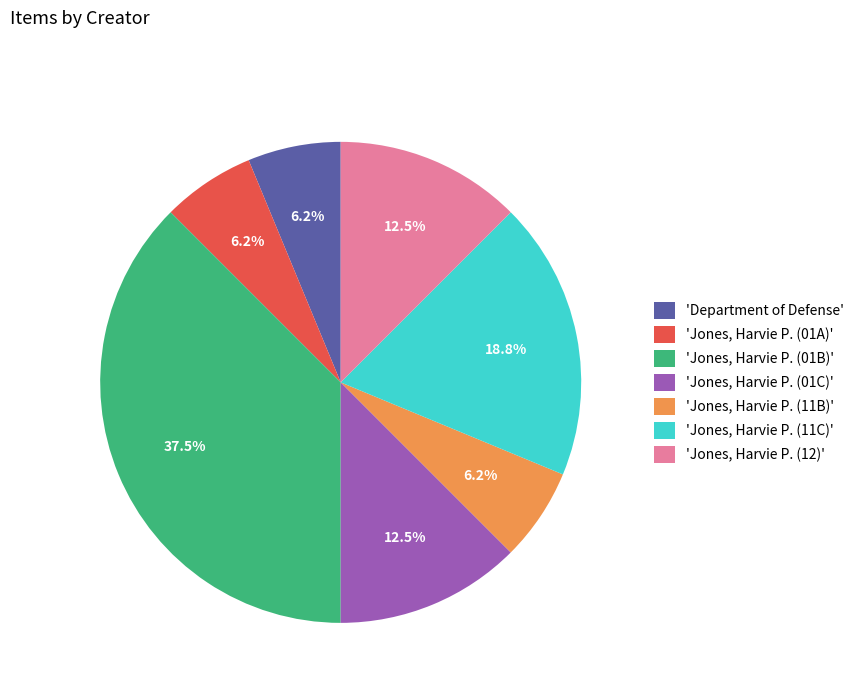

Which category has the biggest portion of the pie?

'Jones, Harvie P. (01B)'